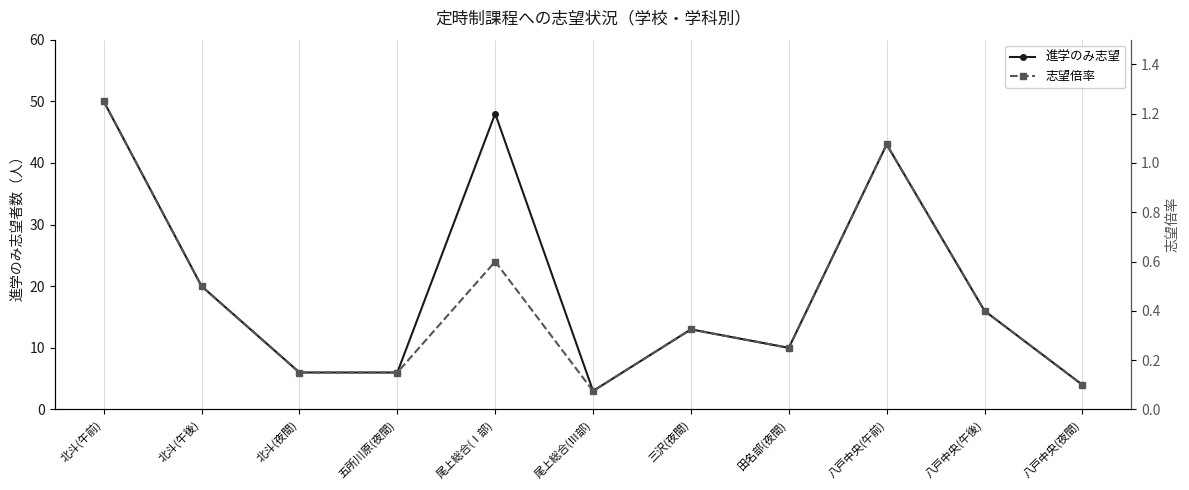

Reading left to right, extract all data points from this chart.

進学のみ志望: 50.0	20.0	6.0	6.0	48.0	3.0	13.0	10.0	43.0	16.0	4.0
志望倍率: 1.2	0.5	0.1	0.1	0.6	0.1	0.3	0.2	1.1	0.4	0.1